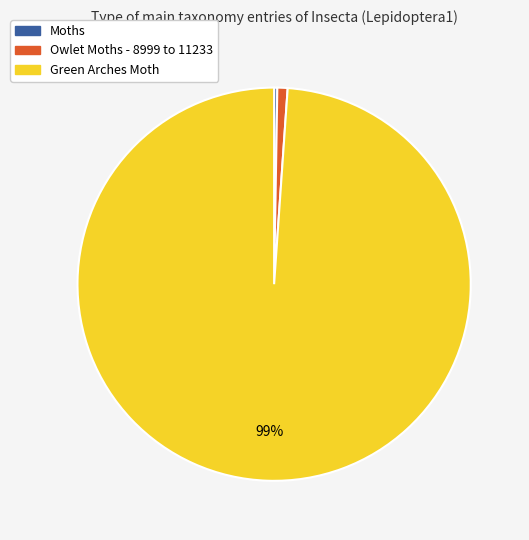

Is it true that Green Arches Moth is 89% of the pie?

False